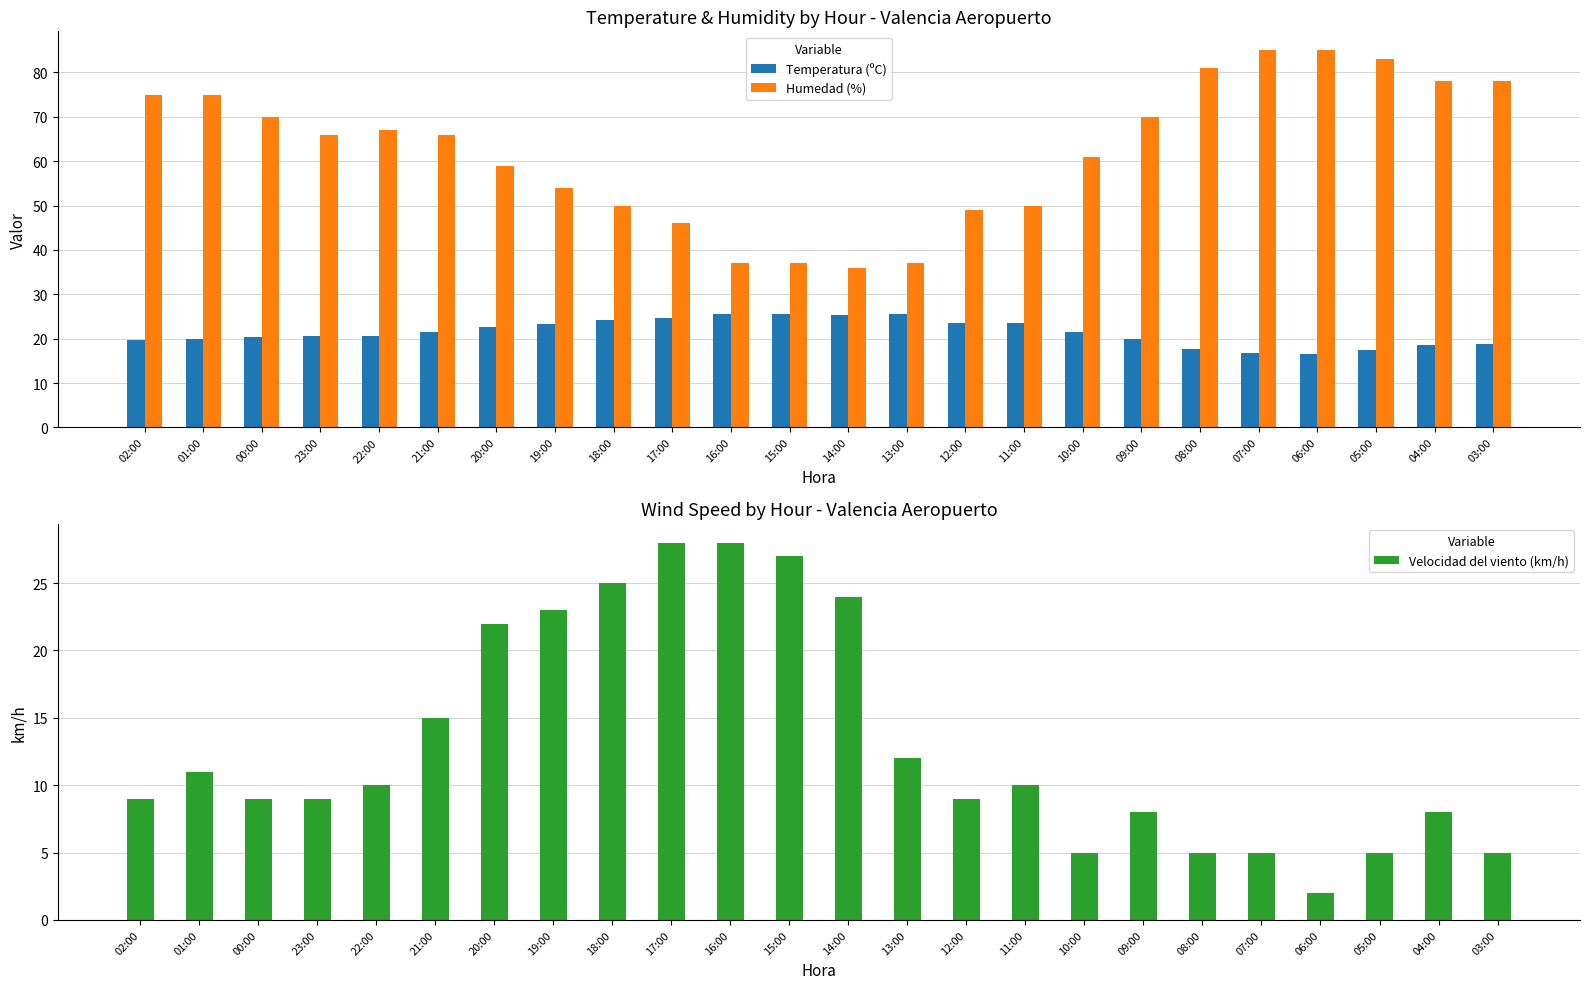

What is the label of the 22nd bar from the left?

05:00